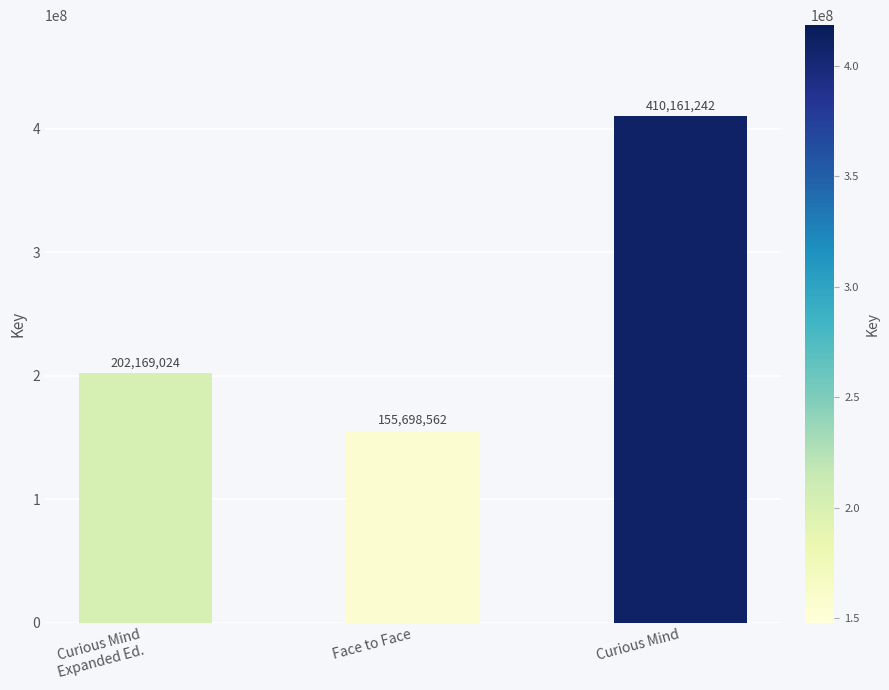

What is the difference between the maximum and second lowest values?

207992218